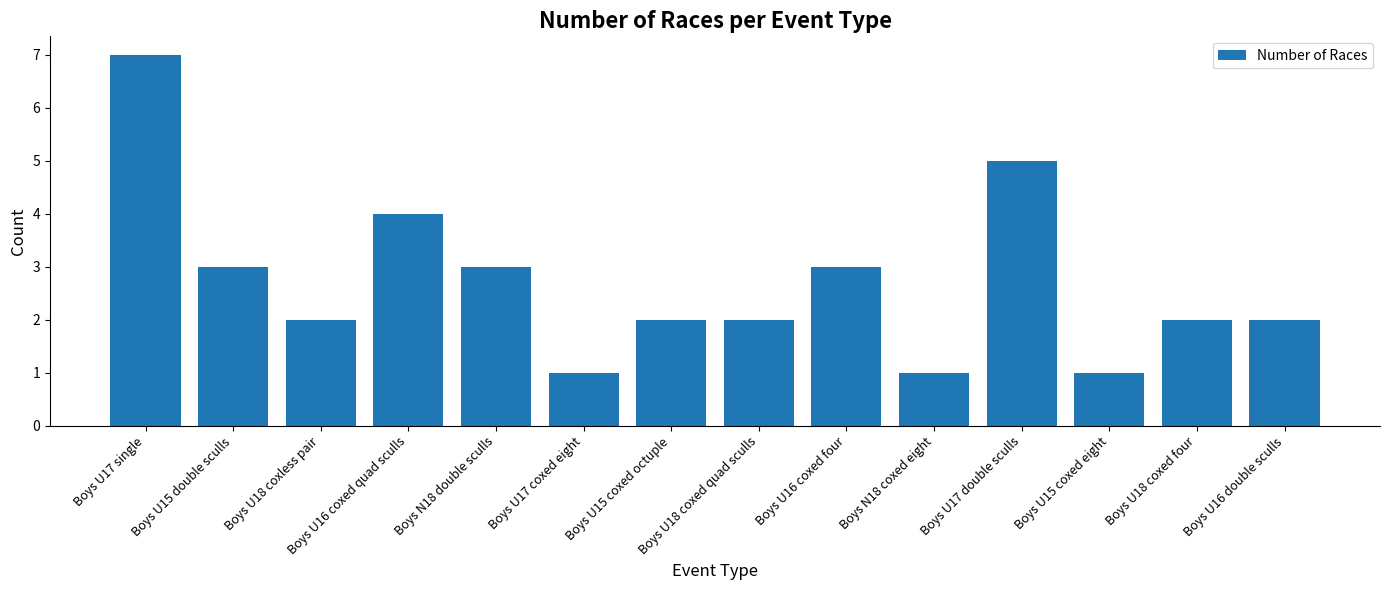

What is the sum of all values?

38